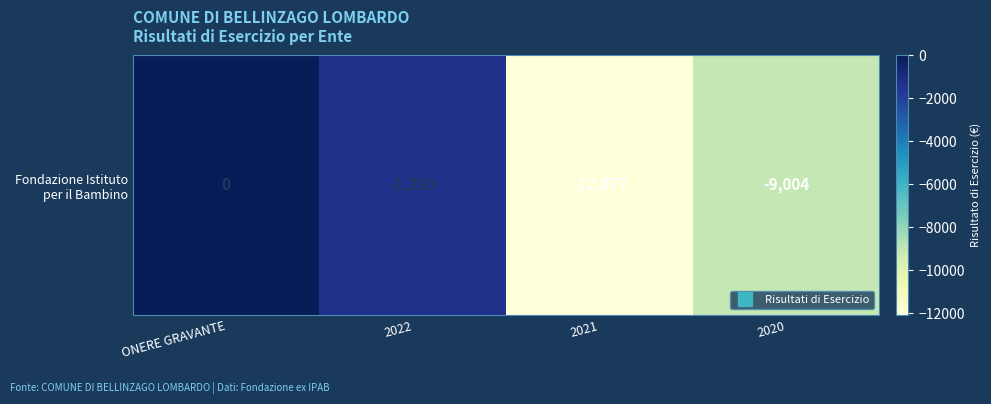

Rank the categories by value from highest to lowest.

ONERE GRAVANTE, 2022, 2020, 2021